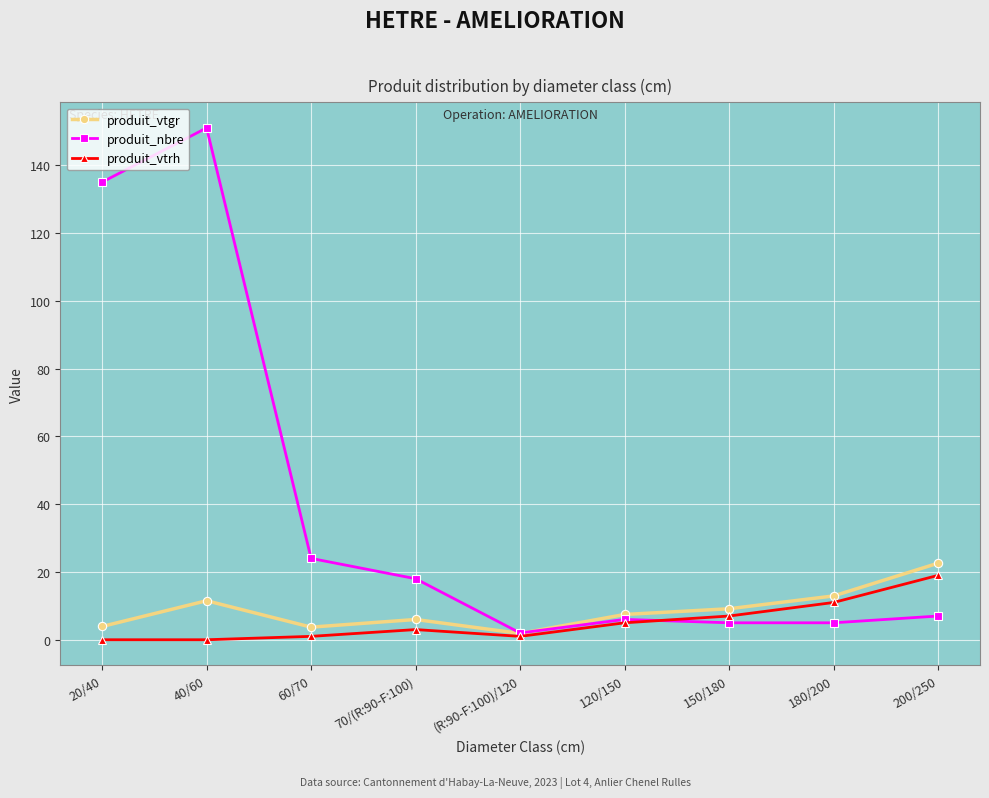

Read the produit_vtrh value at 180/200.

11.0